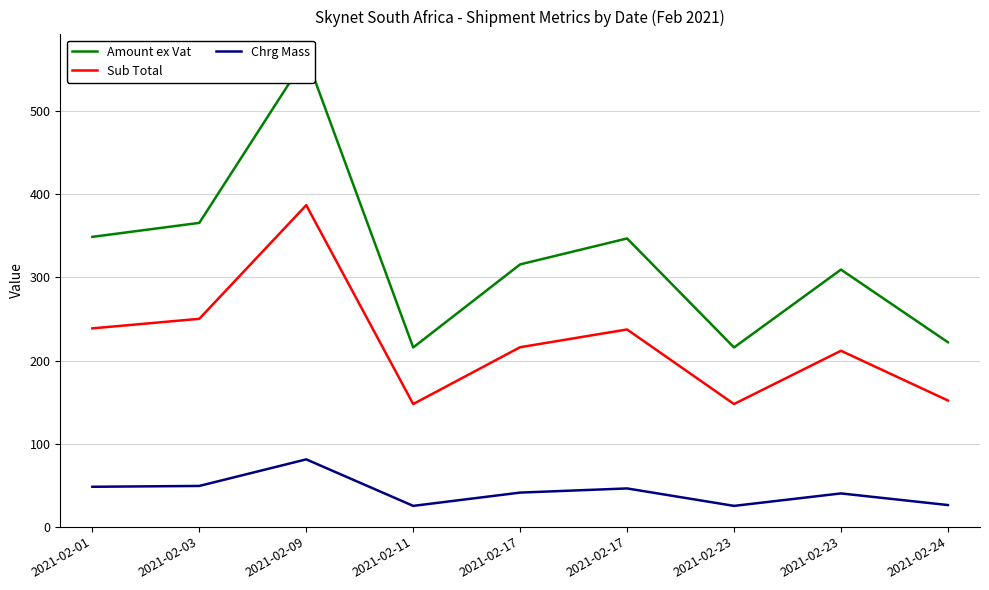

Which series changed the most between 2021-02-17 and 2021-02-23?

Amount ex Vat